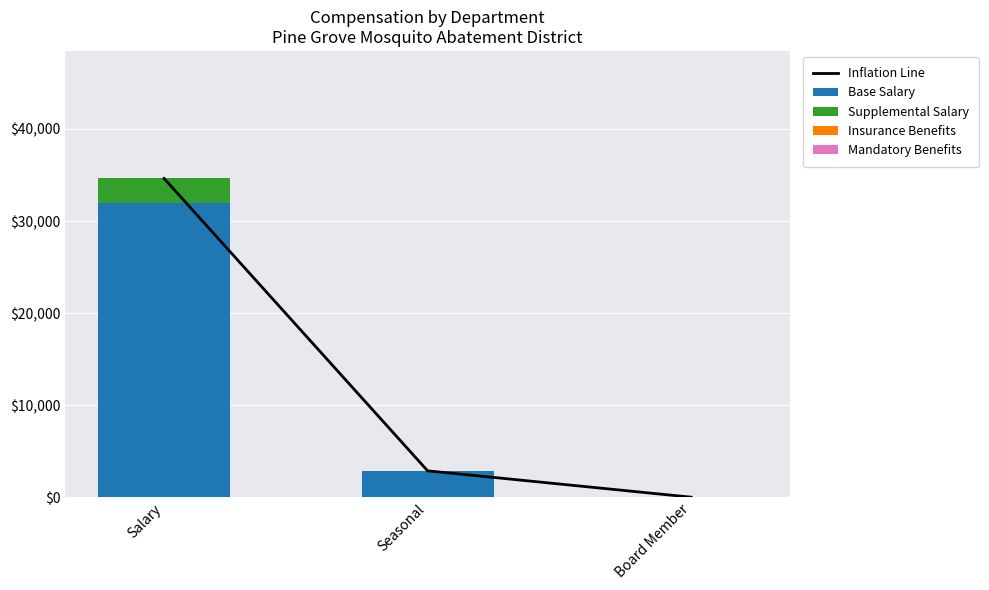

What is the label of the 3rd bar from the left?

Board Member